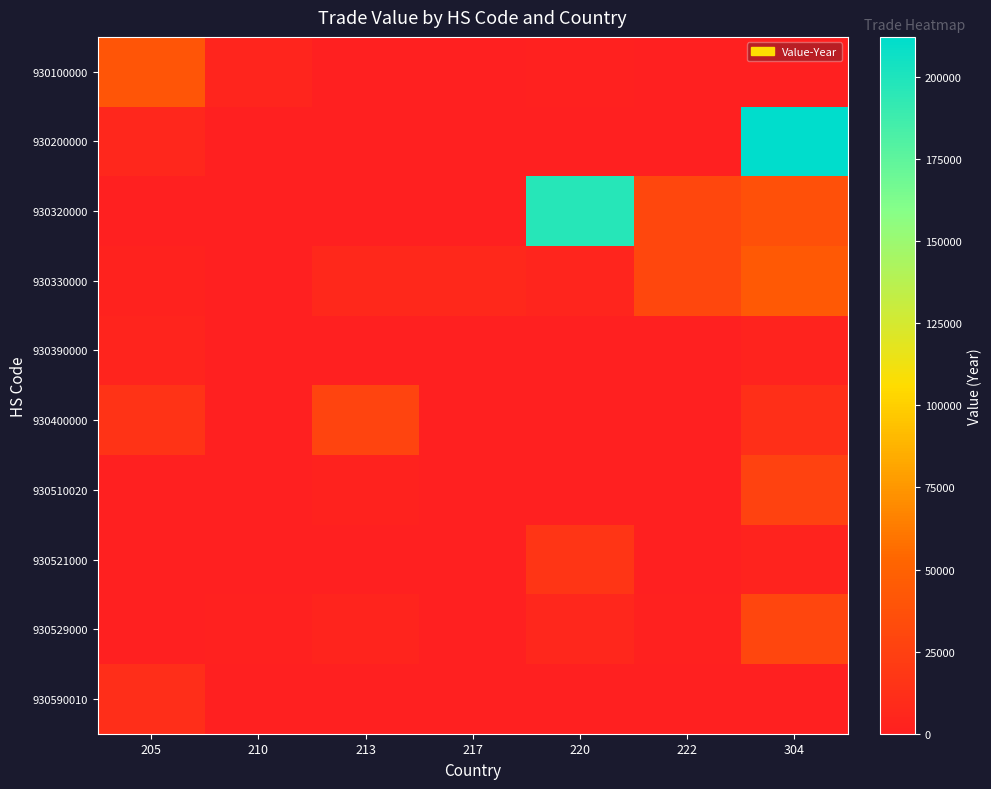

Which series changed the most between 220 and 304?

930200000